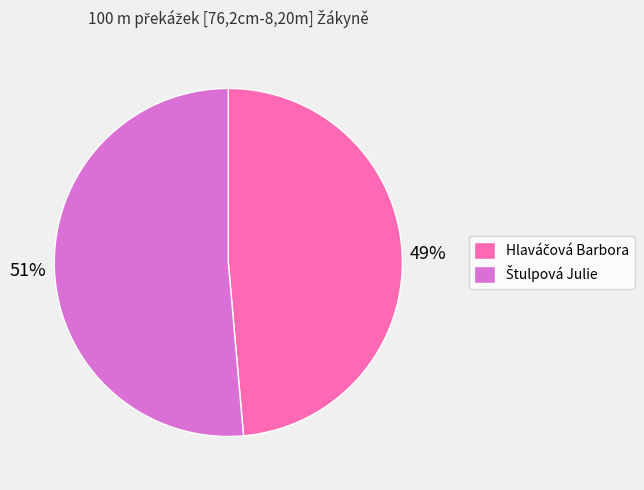

Is there a majority slice in this chart?

Yes